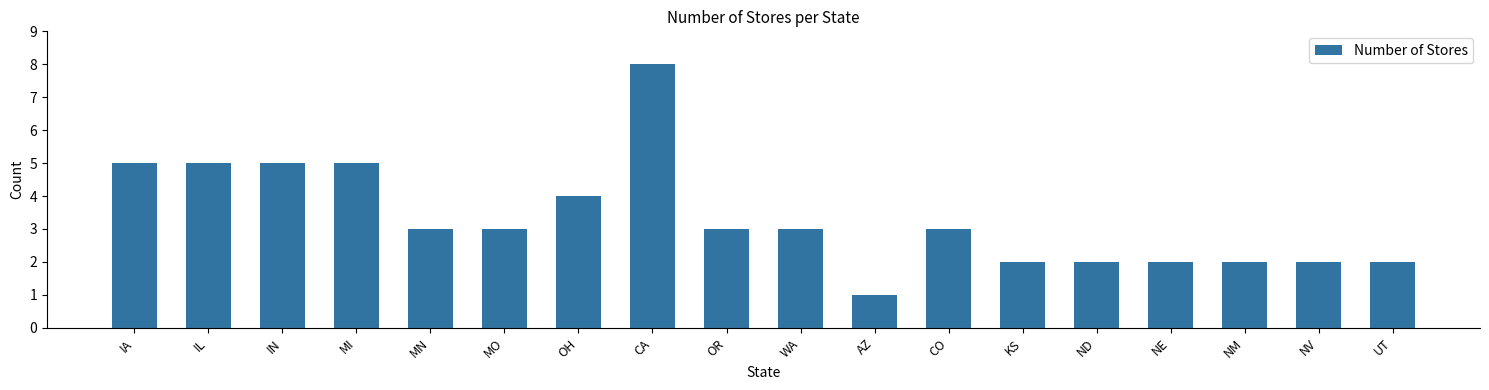

Reading right to left, transcribe all the data shown in this chart.

2	2	2	2	2	2	3	1	3	3	8	4	3	3	5	5	5	5